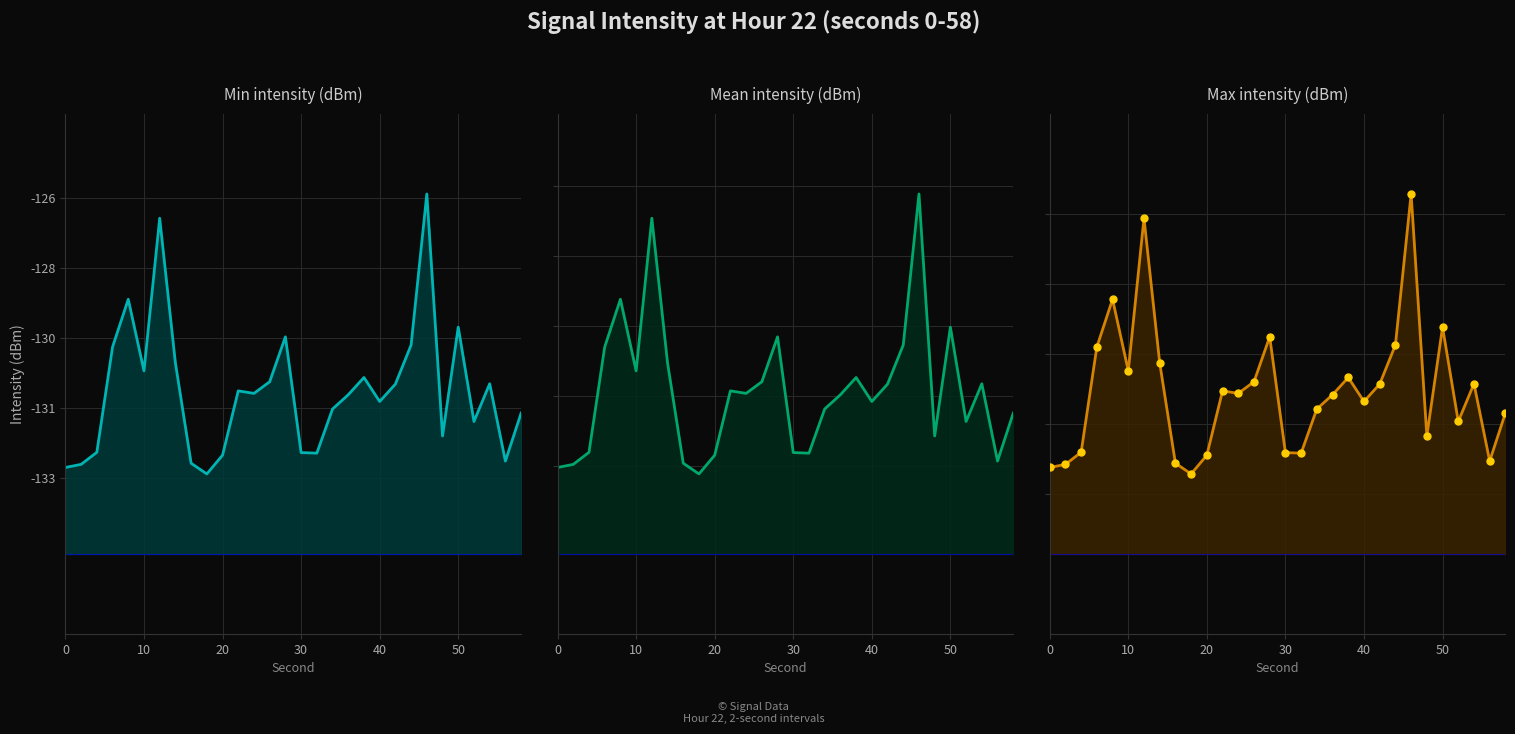

In Mean intensity (dBm), how many points are lower than both neighbors (excluding endpoints)?

8